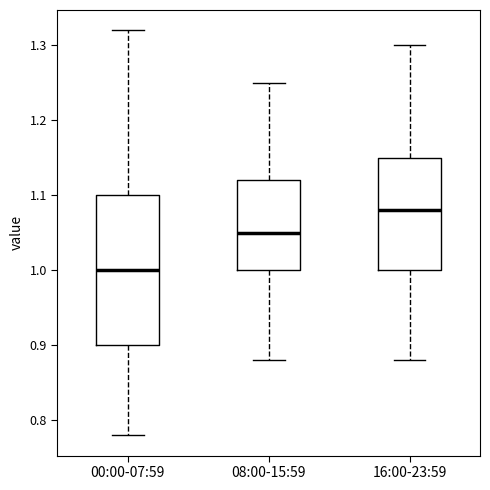

Where is the upper edge of the box for 16:00-23:59 on the y-axis? The values are not printed on the chart, so give them approximately, as read against the axis.

1.15